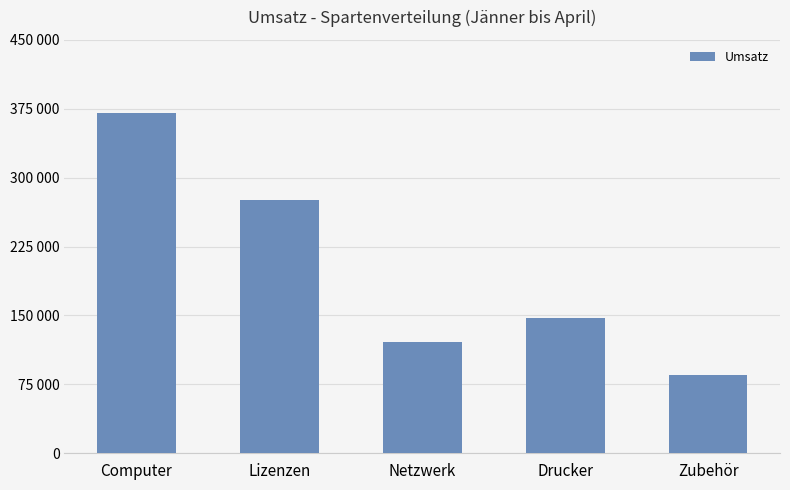

Read the value at Zubehör, to the nearest 100.

85200